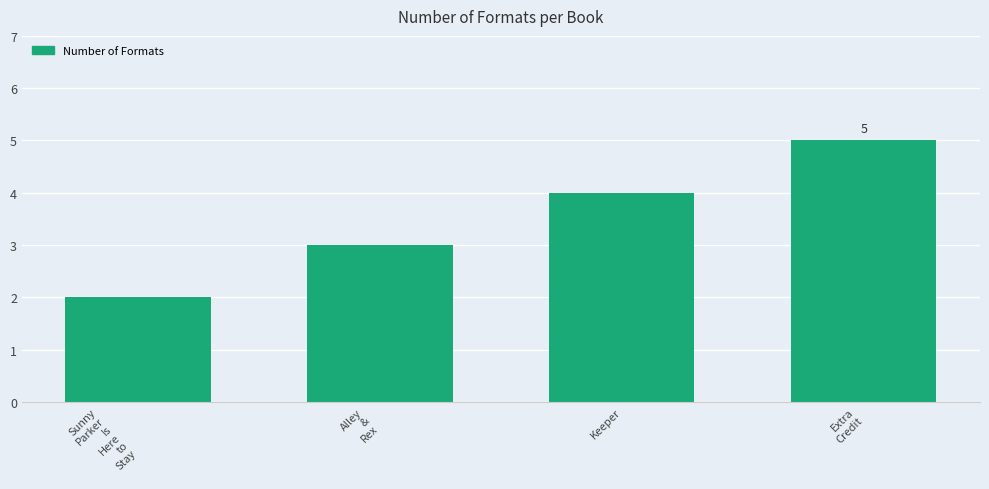

What is the change in value from Sunny
Parker
Is
Here
to
Stay to Keeper?

+2